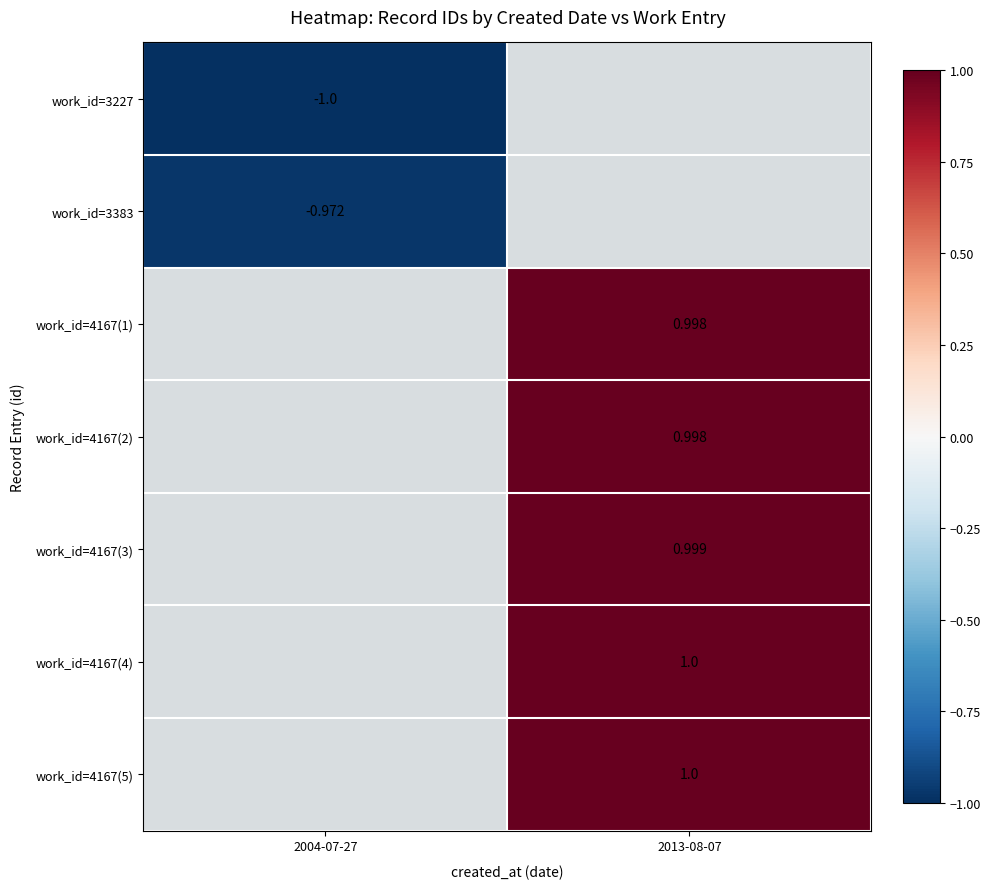

What is the maximum value for work_id=3383?

-1.0